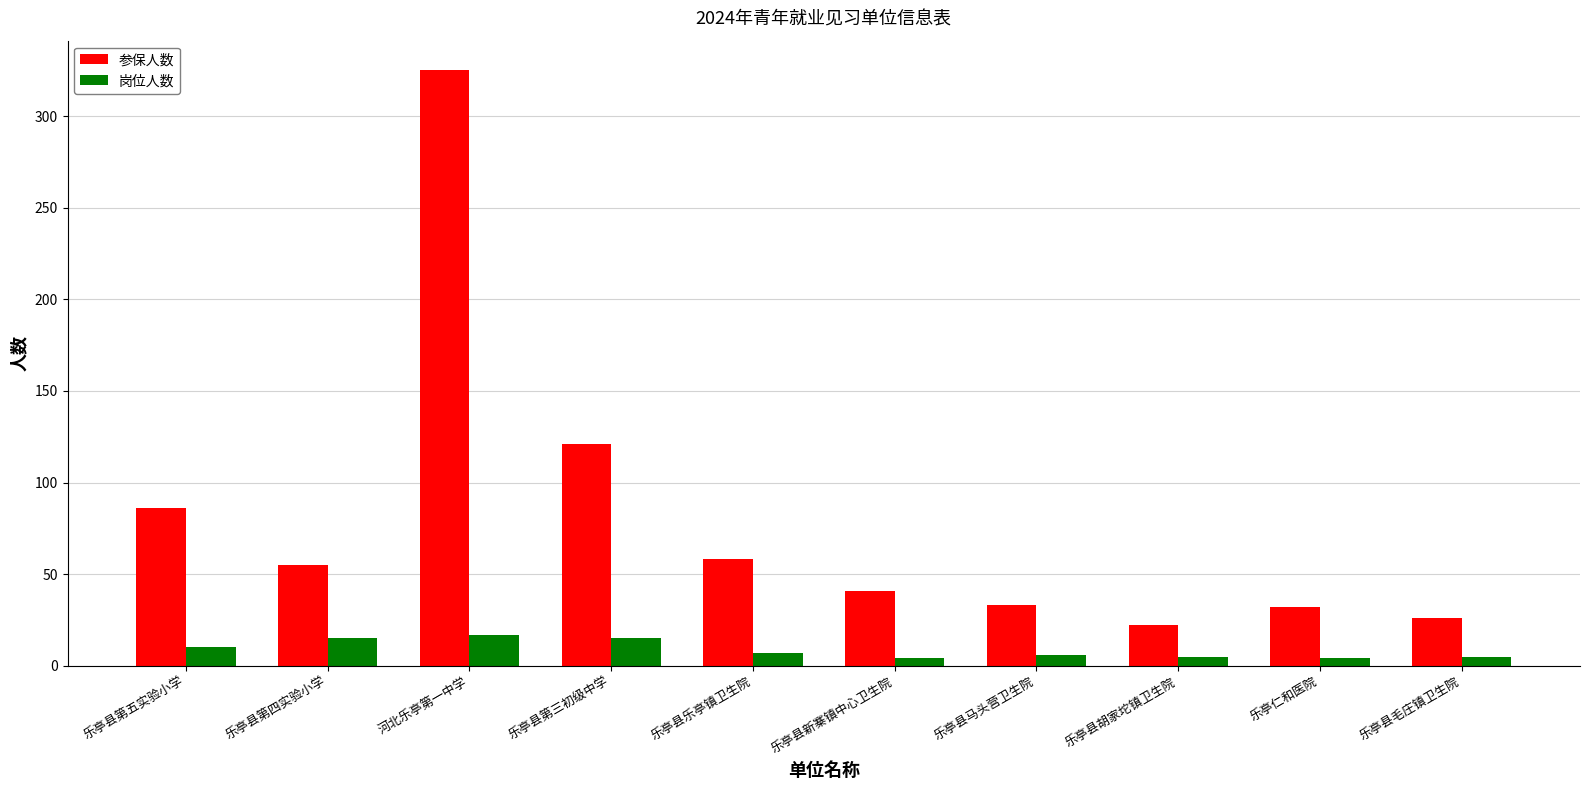

What is the greatest value displayed?

325